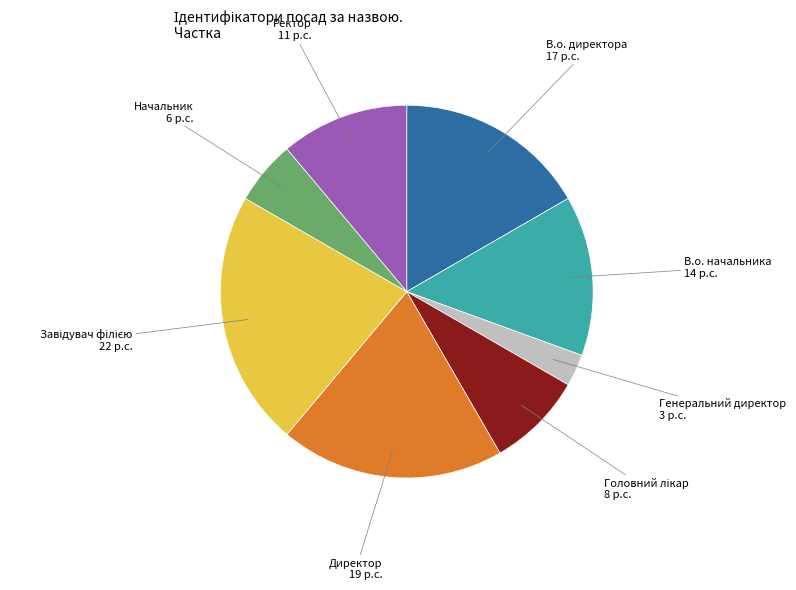

Is there a majority slice in this chart?

No